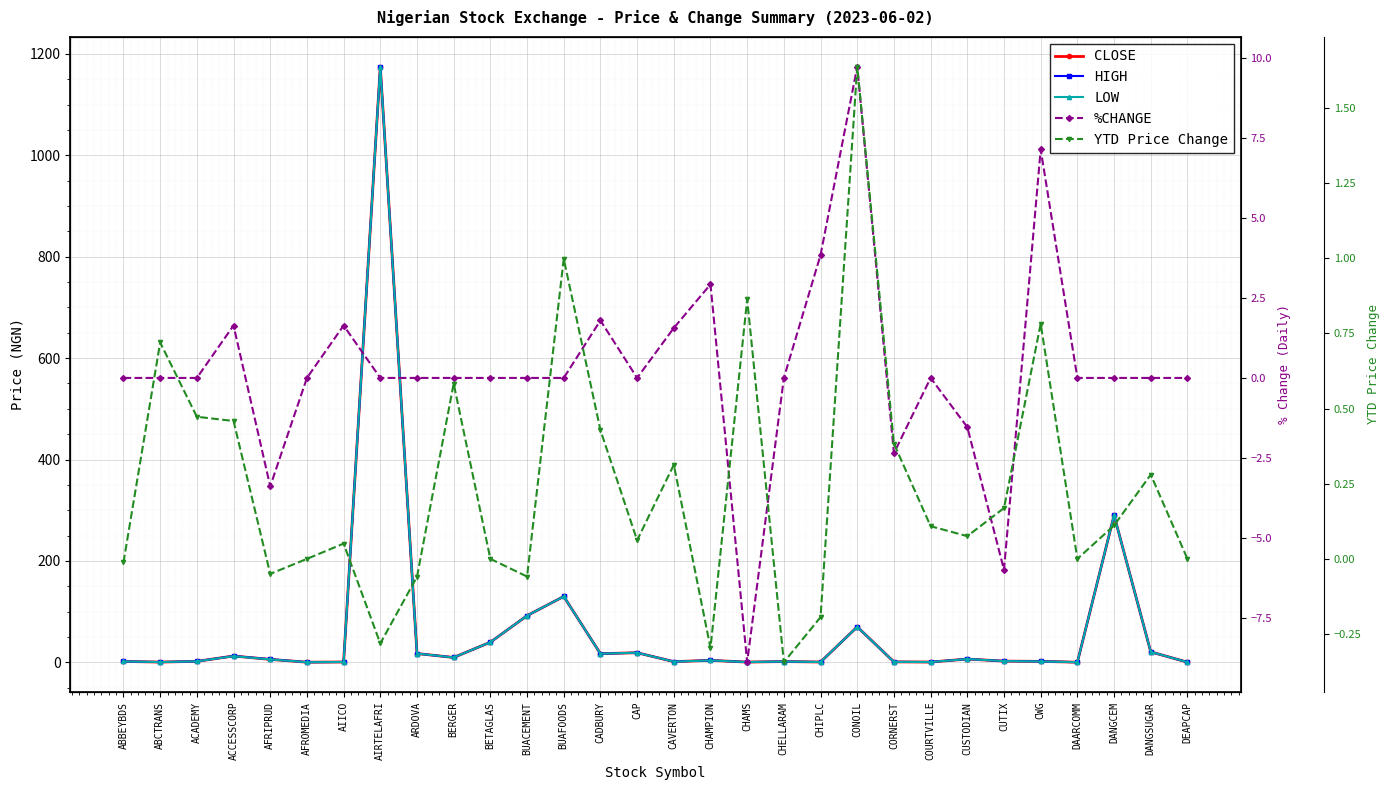

What is the sum of all YTD Price Change values?

7.2